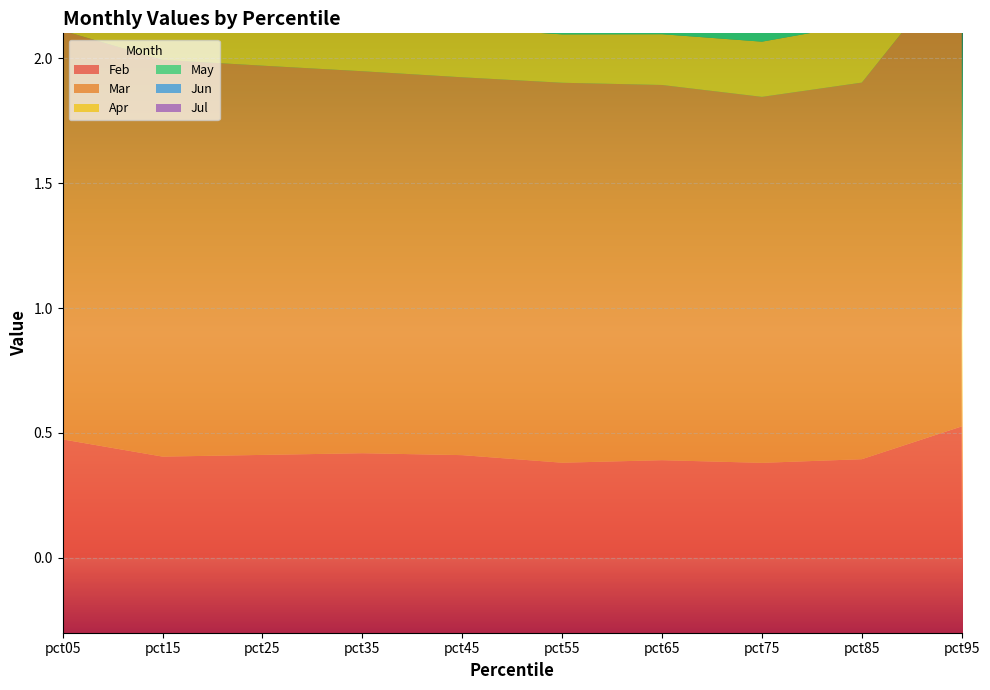

Reading left to right, transcribe all the data shown in this chart.

Feb: pct05=0.5	pct15=0.4	pct25=0.4	pct35=0.4	pct45=0.4	pct55=0.4	pct65=0.4	pct75=0.4	pct85=0.4	pct95=0.5
Mar: pct05=1.6	pct15=1.6	pct25=1.6	pct35=1.5	pct45=1.5	pct55=1.5	pct65=1.5	pct75=1.5	pct85=1.5	pct95=1.9
Apr: pct05=0.4	pct15=0.2	pct25=0.2	pct35=0.2	pct45=0.2	pct55=0.2	pct65=0.2	pct75=0.2	pct85=0.2	pct95=0.5
May: pct05=0.6	pct15=0.8	pct25=0.9	pct35=0.9	pct45=0.9	pct55=0.9	pct65=0.9	pct75=0.9	pct85=0.9	pct95=0.9
Jun: pct05=0.1	pct15=0.1	pct25=0.1	pct35=0.1	pct45=0.1	pct55=0.1	pct65=0.1	pct75=0.1	pct85=0.1	pct95=0.1
Jul: pct05=0.6	pct15=0.6	pct25=0.7	pct35=0.7	pct45=0.7	pct55=0.7	pct65=0.7	pct75=0.8	pct85=0.8	pct95=1.3